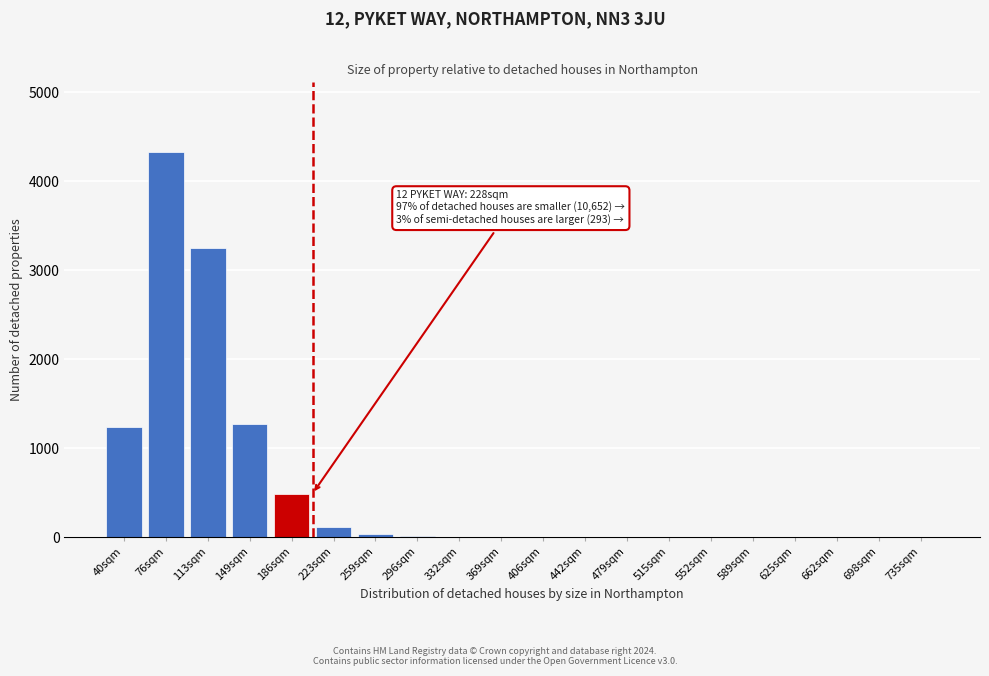

True or false: the data shows 1 at 552sqm.

True